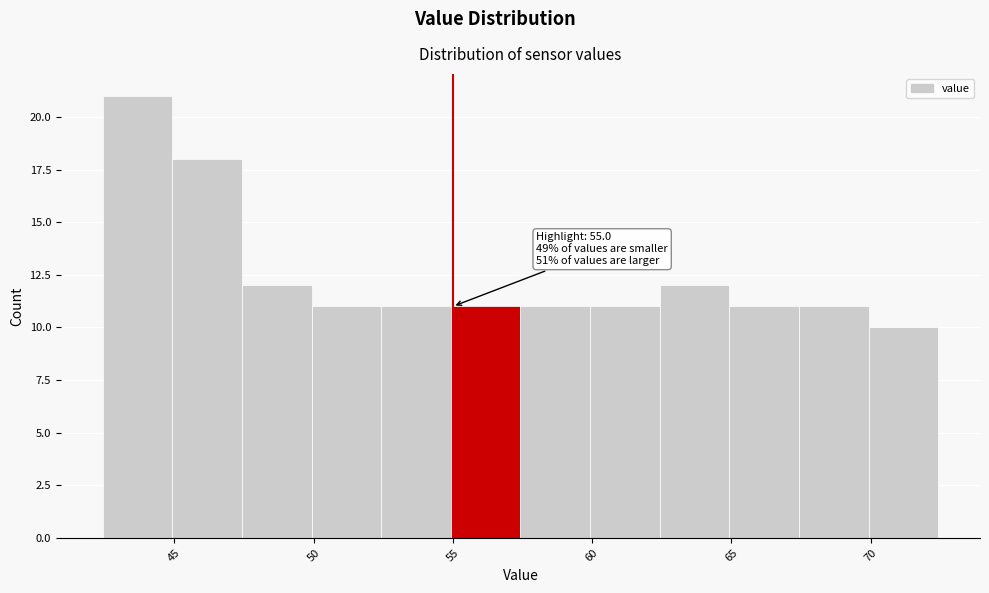

Over which range of the x-axis is the bar tallest?

42.5 to 45.0